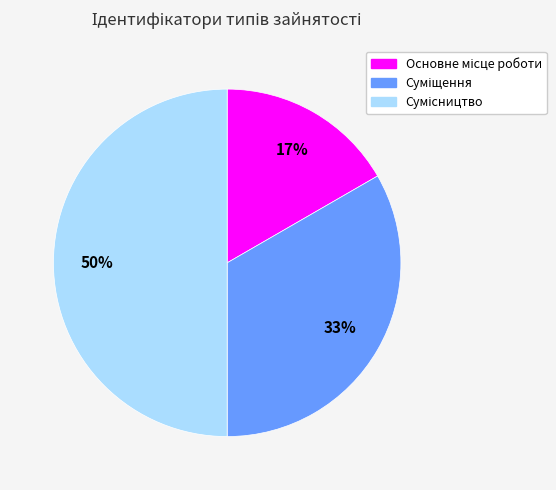

To the nearest percent, what is the difference between the largest and smallest slice percentages?

33%